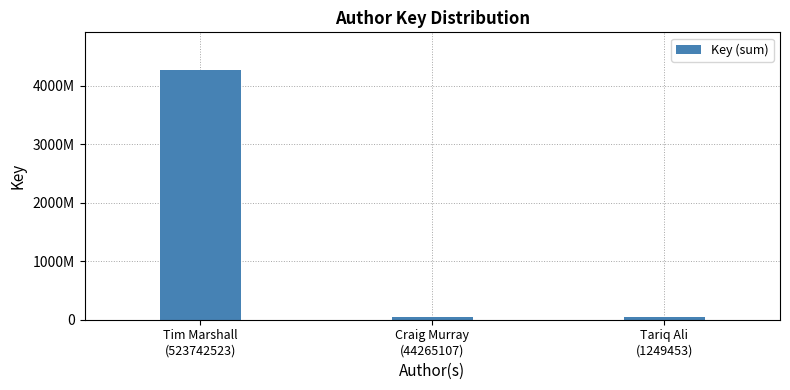

What is the label of the 3rd bar from the right?

Tim Marshall
(523742523)